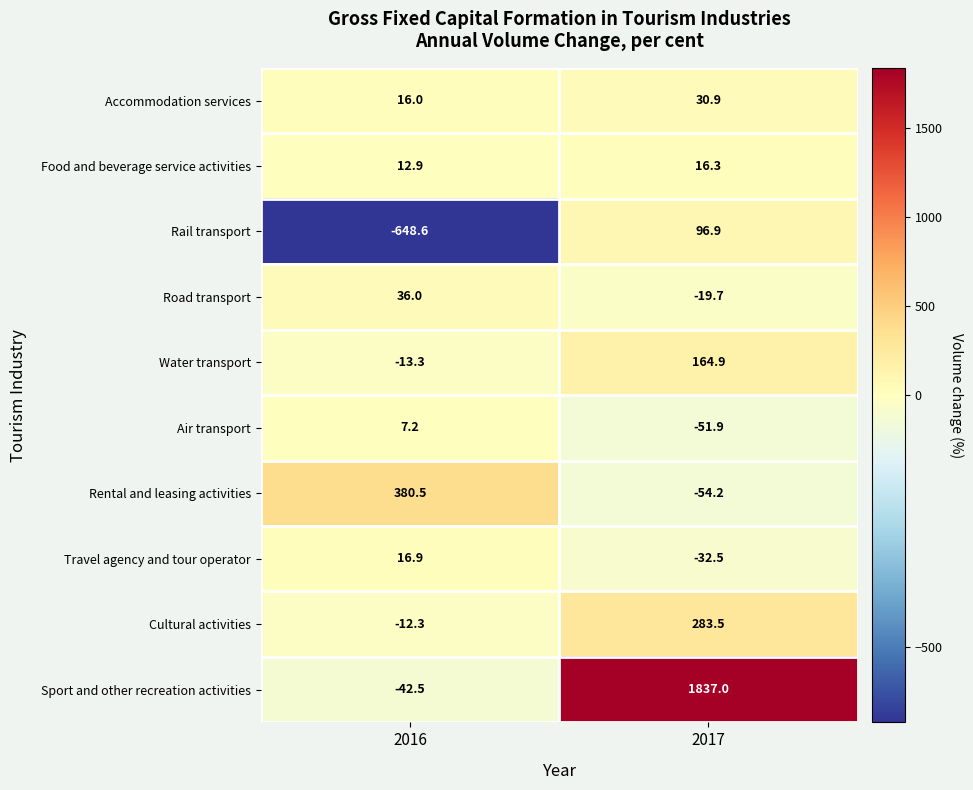

What is the difference between the maximum and minimum values in the Water transport series?

178.2